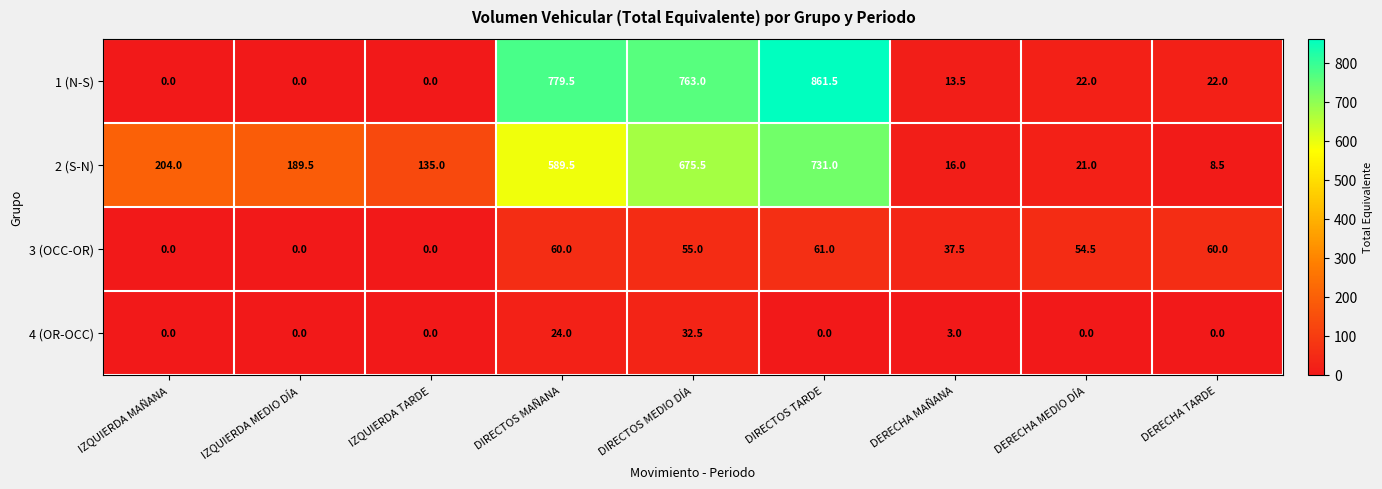

At which label does 2 (S-N) reach its peak?

DIRECTOS TARDE